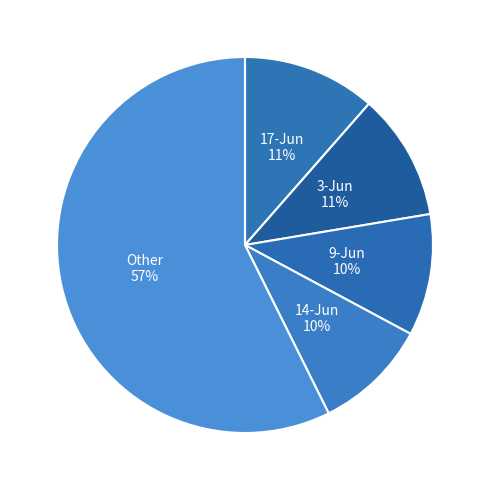

Is it true that 9-Jun is 10% of the pie?

True